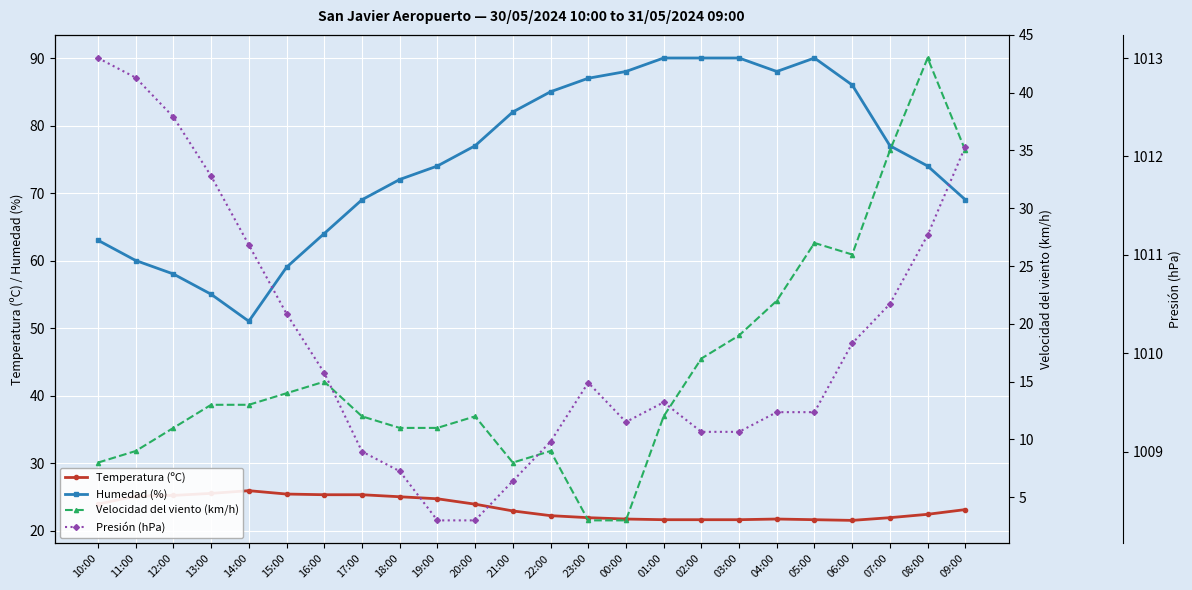

At which label is Velocidad del viento (km/h) closest to 23?

04:00